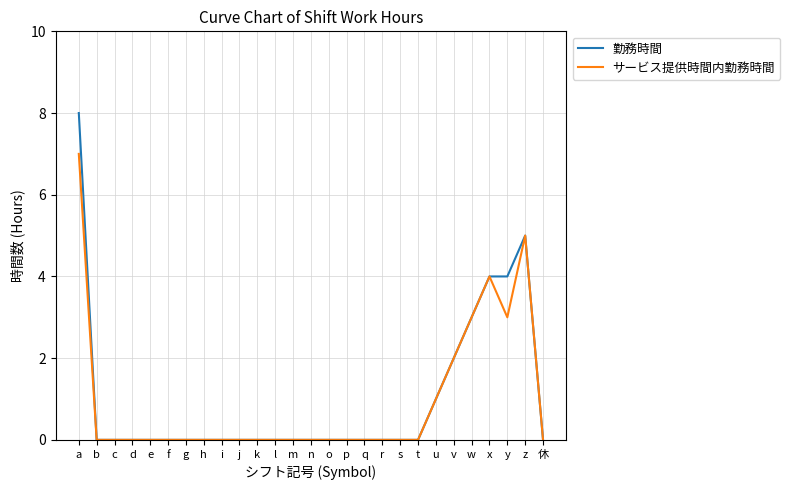

What is the highest value of the 勤務時間 series?

8